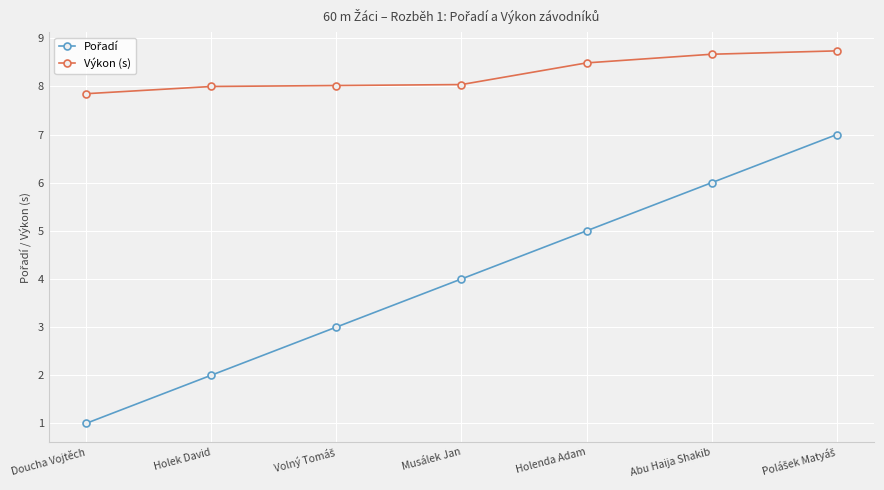

The Výkon (s) series shows 5.4 at Abu Haija Shakib. True or false?

False